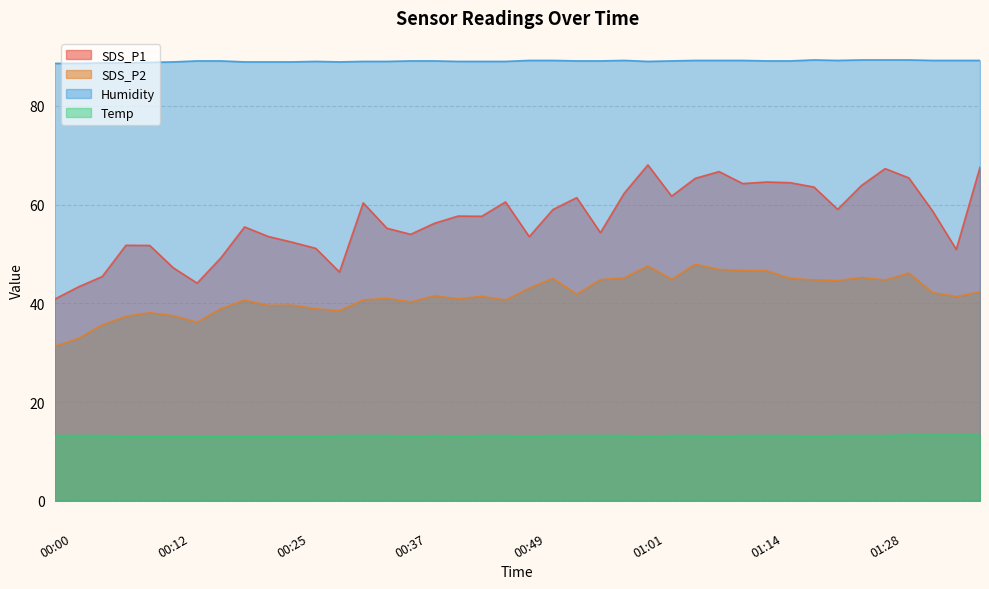

Is it true that SDS_P1 equals 45.4 at 00:05?

True